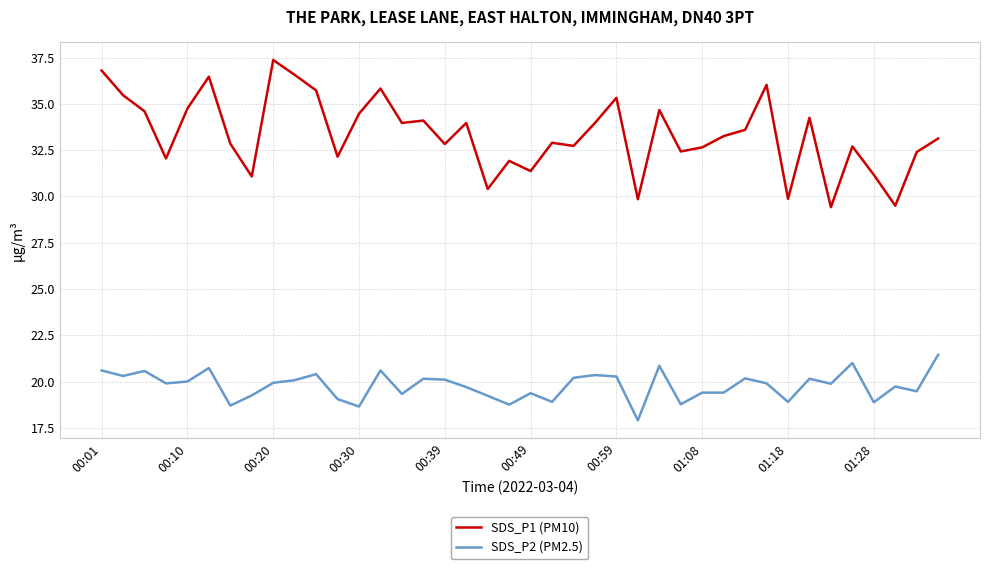

List the series in order of their peak value, highest first.

SDS_P1 (PM10), SDS_P2 (PM2.5)